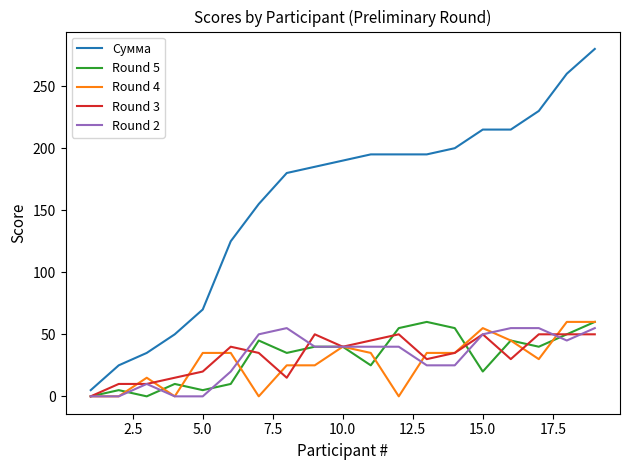

Which series has the largest range (max minus min)?

Сумма